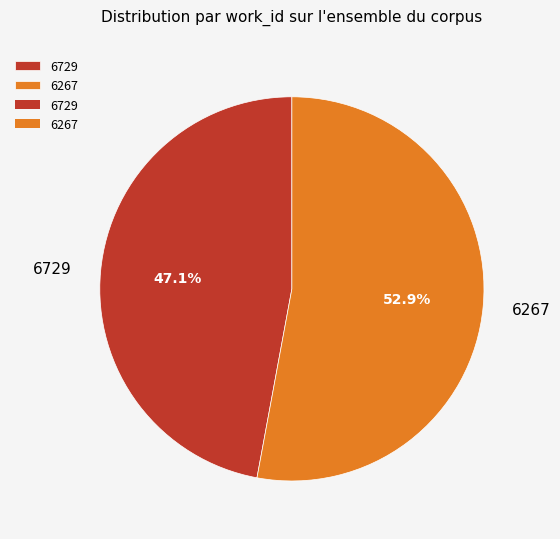

What percentage do 6267 and 6729 together represent?

100.0%